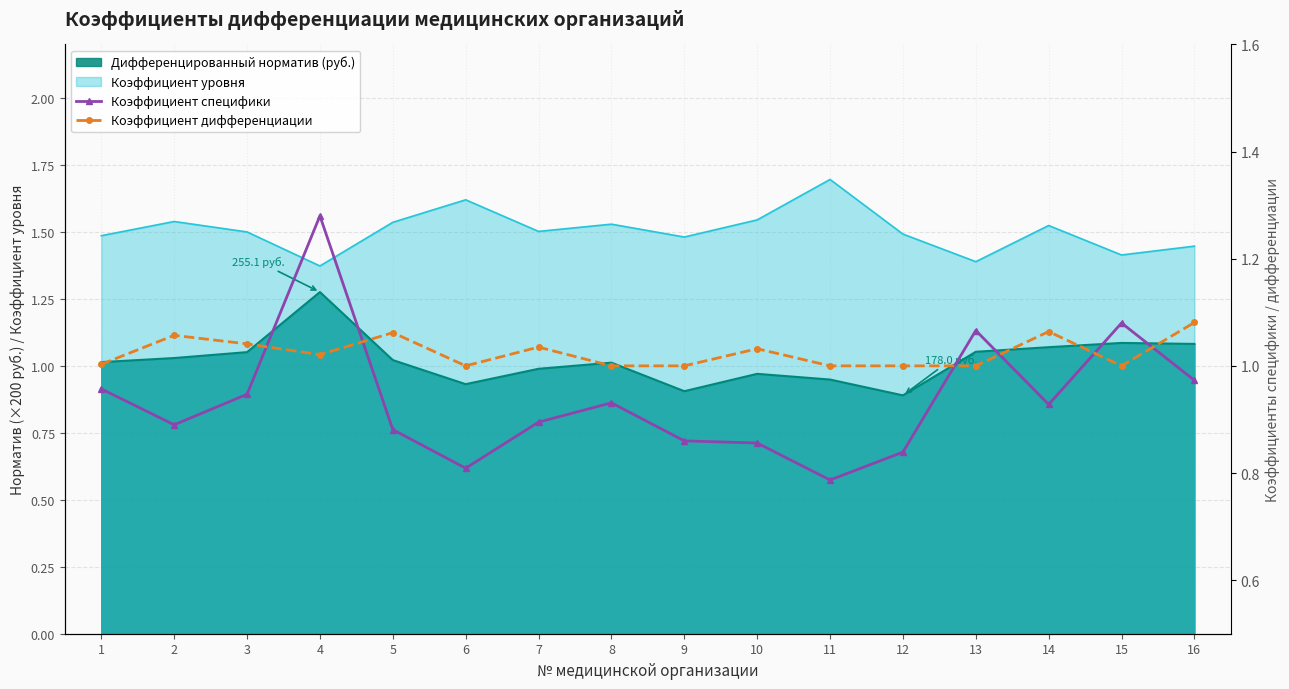

What is the sum of the Коэффициент дифференциации values at 8 and 14?

2.1